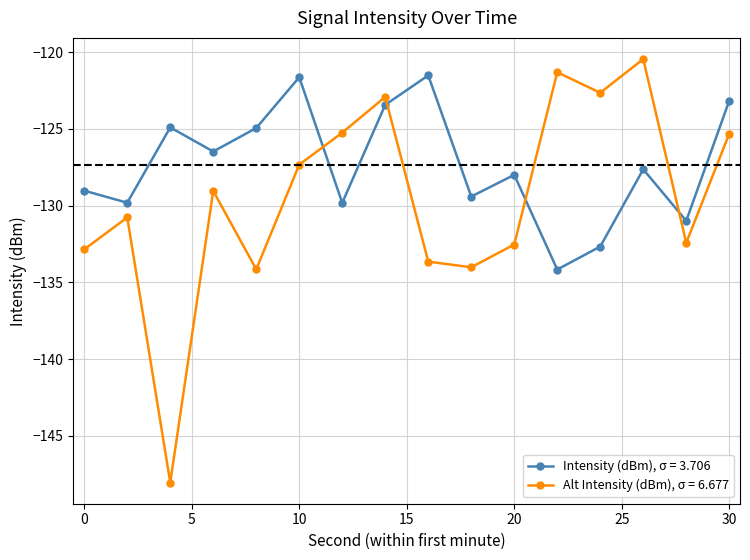

After their last crossing, which series has the higher values: Alt Intensity (dBm), σ = 6.677 or Intensity (dBm), σ = 3.706?

Intensity (dBm), σ = 3.706